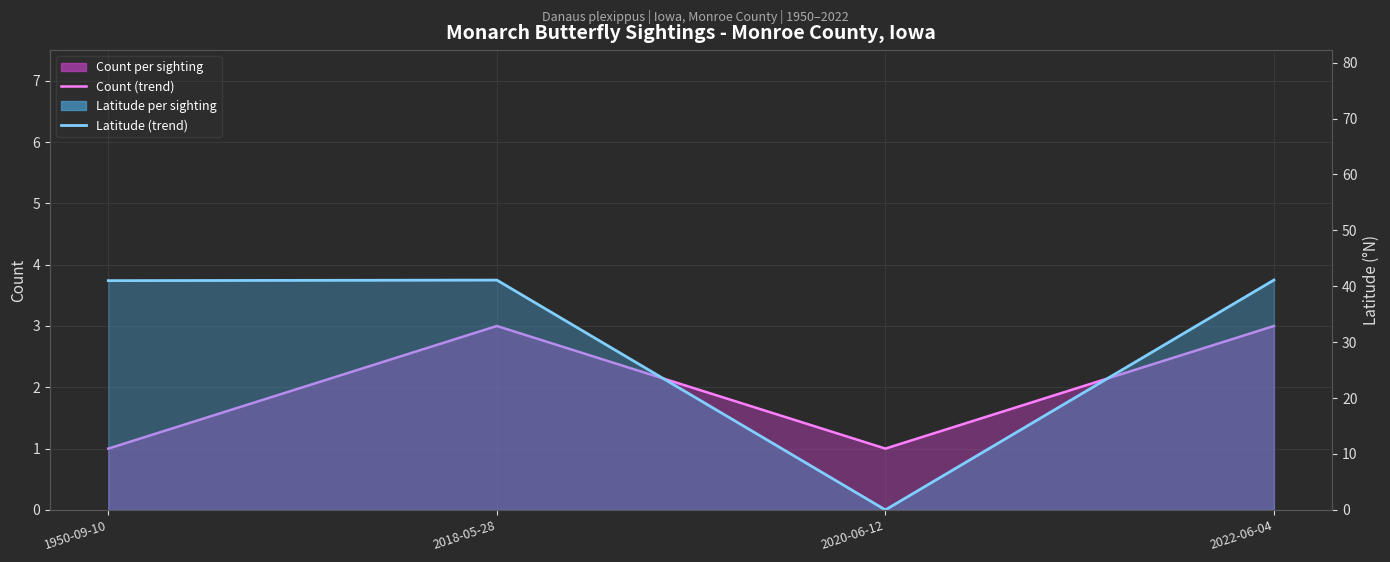

List the labels in order of Latitude (avg style) value, smallest first.

2020-06-12, 1950-09-10, 2018-05-28, 2022-06-04